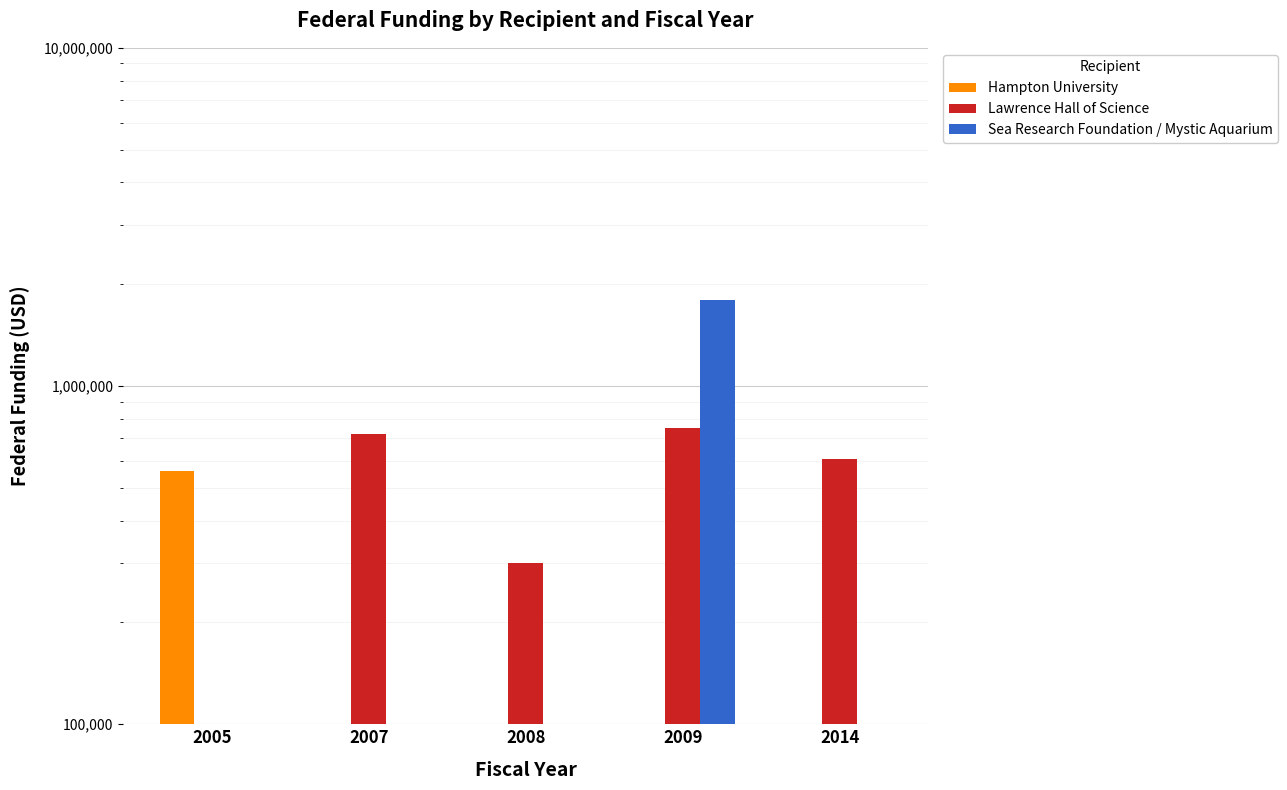

Count the number of data series in this chart.

3